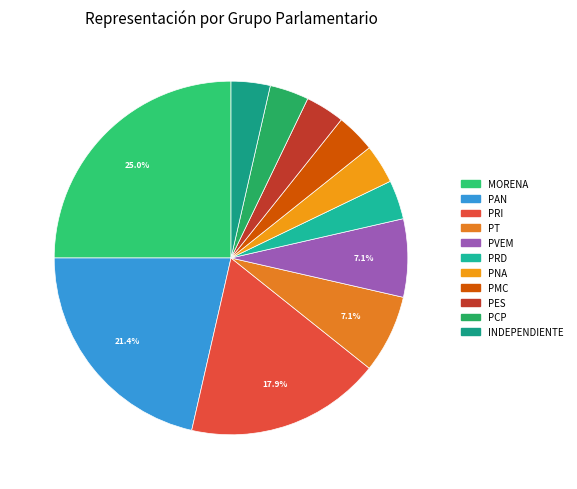

The PES slice represents 4% of the pie. True or false?

True